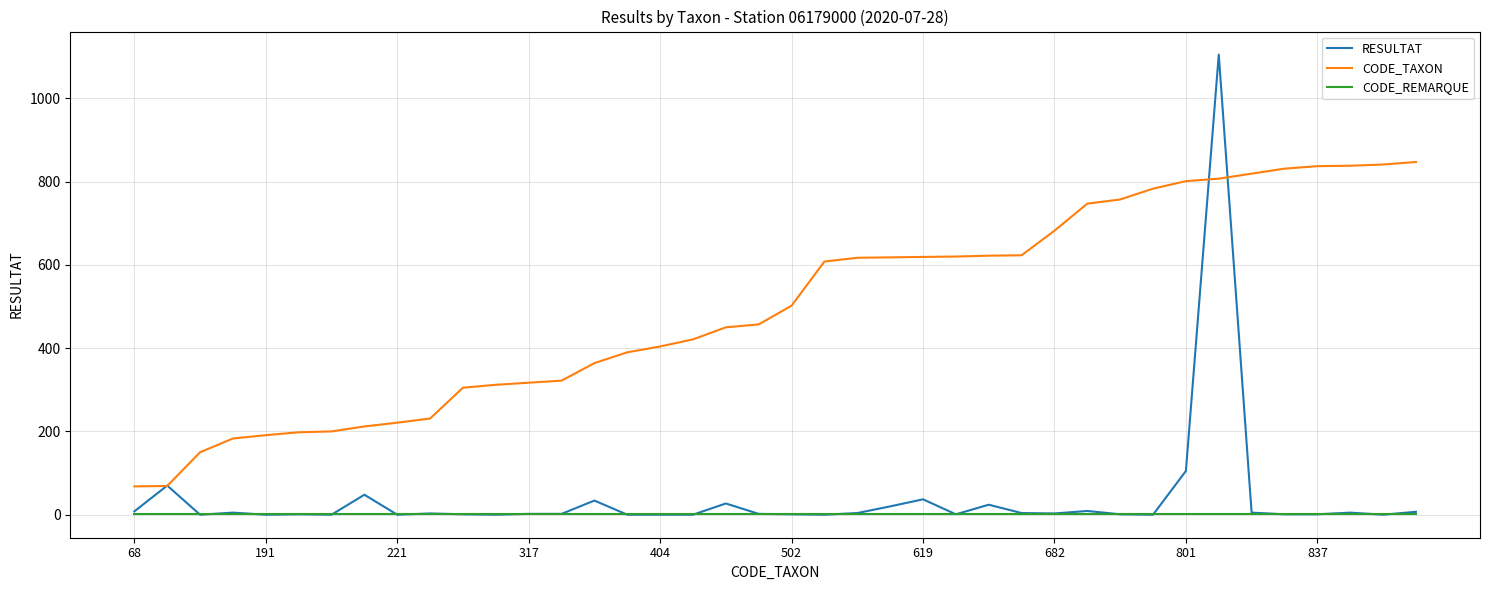

Which series has the largest total across all categories?

CODE_TAXON